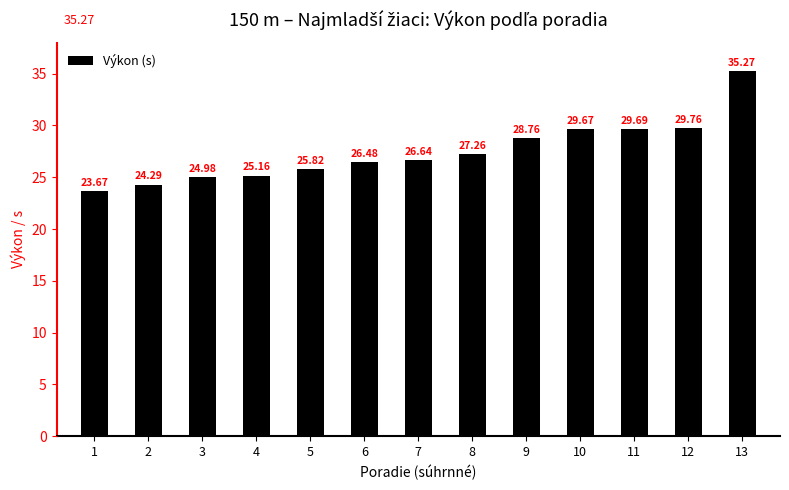

How many data points are less than 26?

5